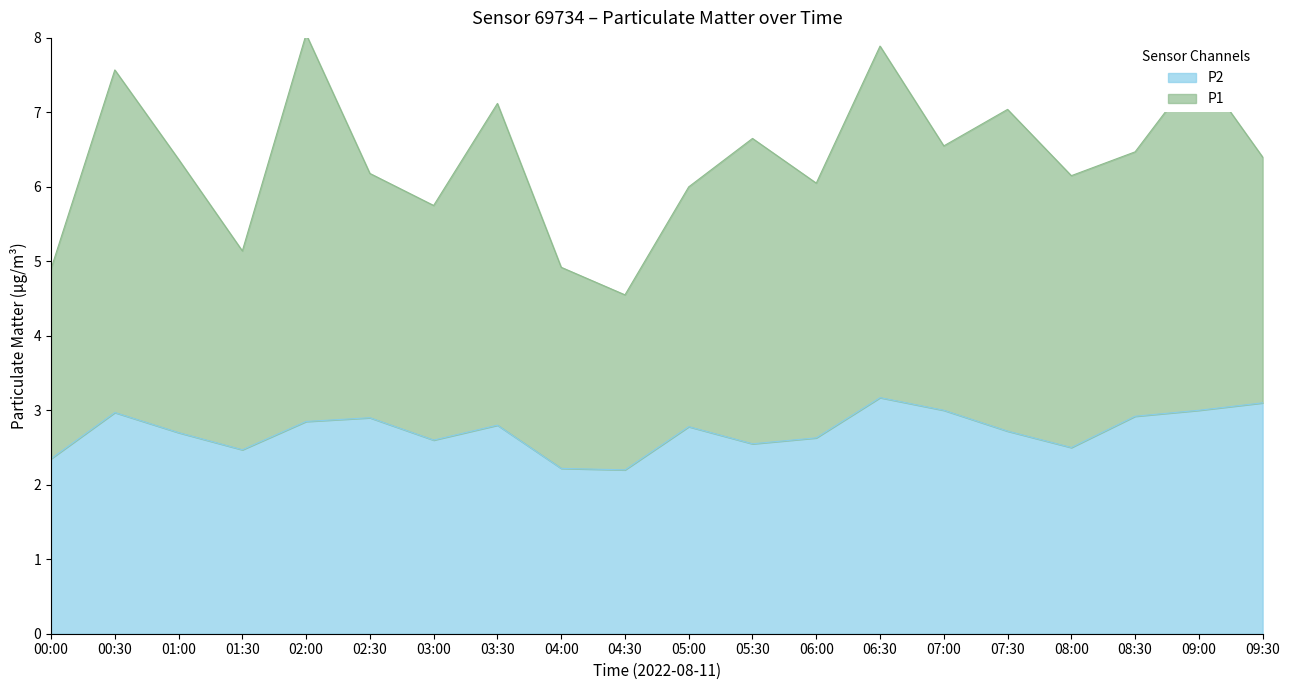

What is the label of the 17th point from the right?

01:30